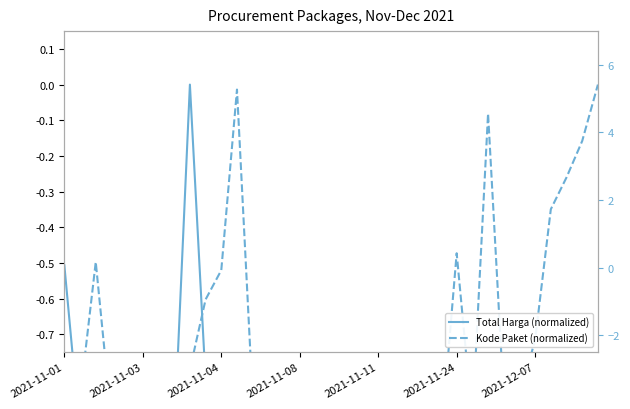

Is the value of Kode Paket (normalized) at 2021-11-11 greater than the value of Total Harga (normalized) at 2021-11-08?

Yes